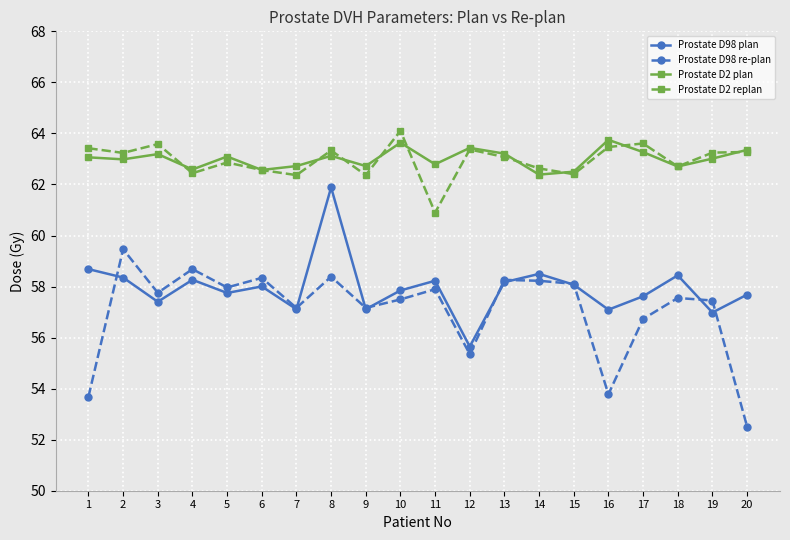

What is the sum of all Prostate D98 plan values?

1158.8